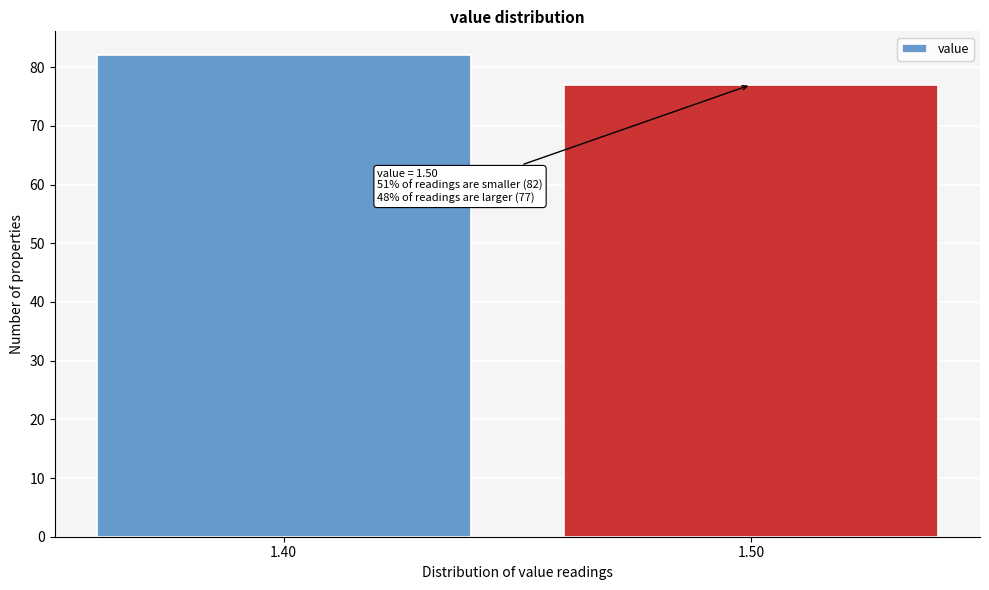

Reading right to left, list all the values displayed in this chart.

77	82